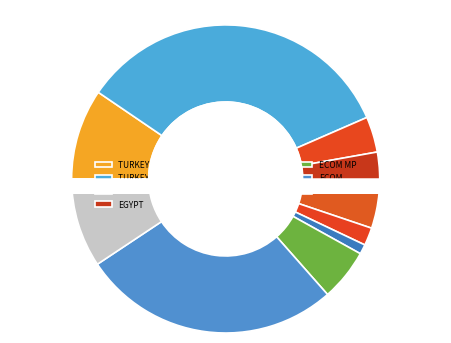

Approximately how many times larger is the value at TURKEY compared to UKRAINE?

9.3